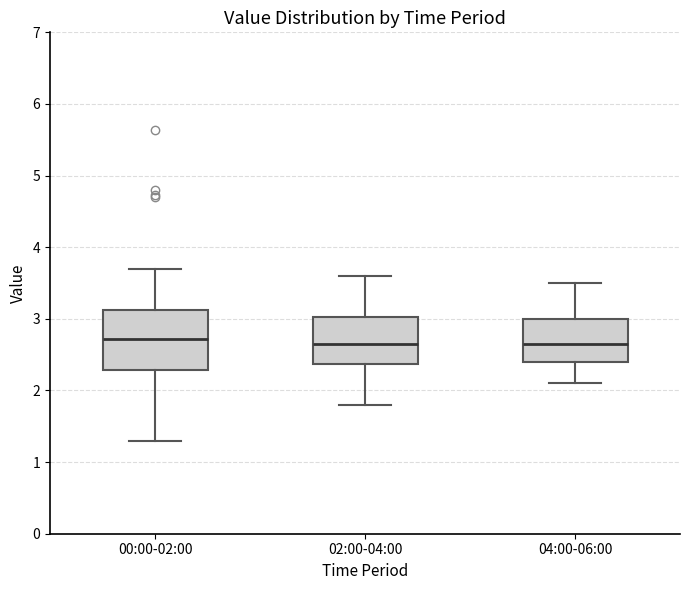

Reading left to right, read every box against the y-axis: the position of its median line, the range the box covers, and the ends of its whiskers. The values are not printed on the chart, so give them approximately, as read against the axis.

00:00-02:00: median 2.7, box 2.3 to 3.1, whiskers 1.3 to 3.7
02:00-04:00: median 2.7, box 2.4 to 3.0, whiskers 1.8 to 3.6
04:00-06:00: median 2.7, box 2.4 to 3.0, whiskers 2.1 to 3.5